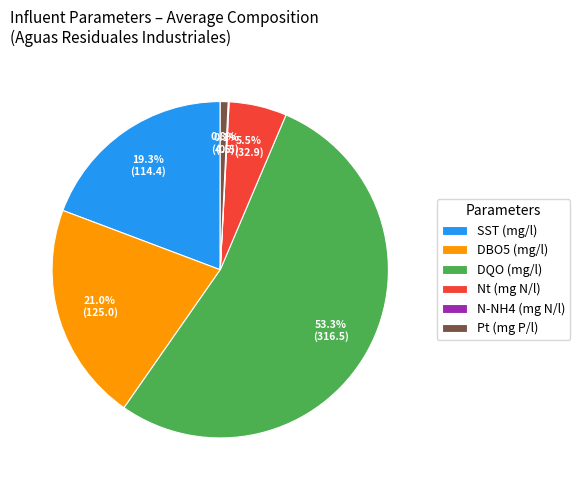

True or false: SST (mg/l) accounts for 1% of the total.

False